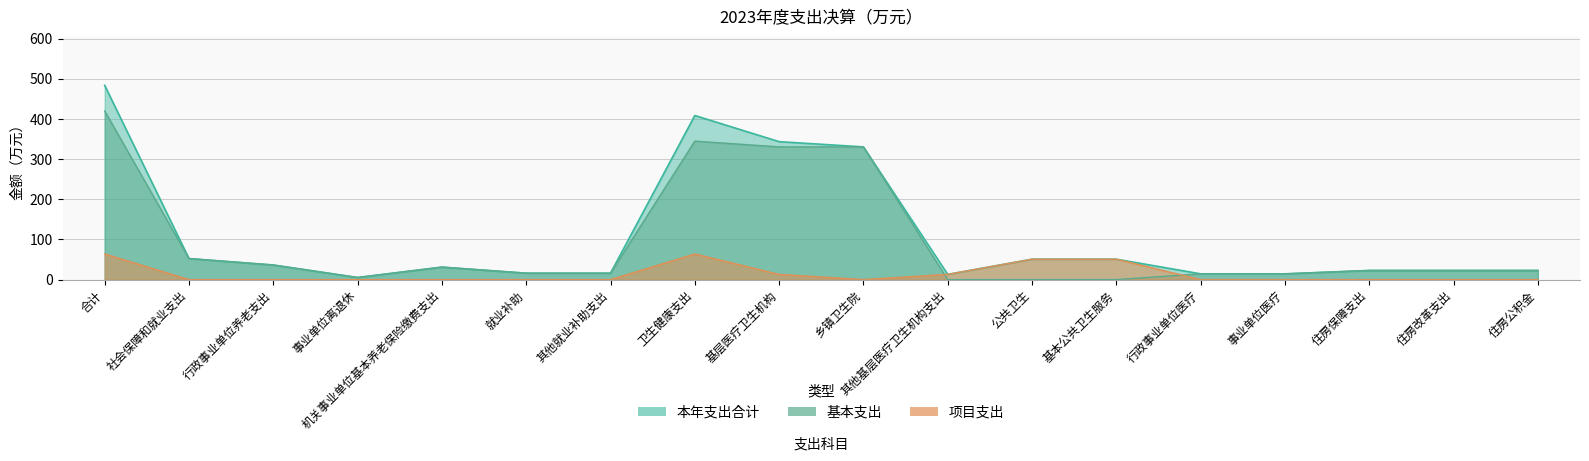

At which category is the sum across all series the highest?

合计